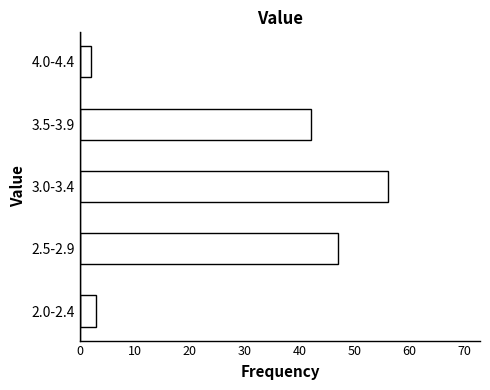

Reading bottom to top, extract all data points from this chart.

3	47	56	42	2